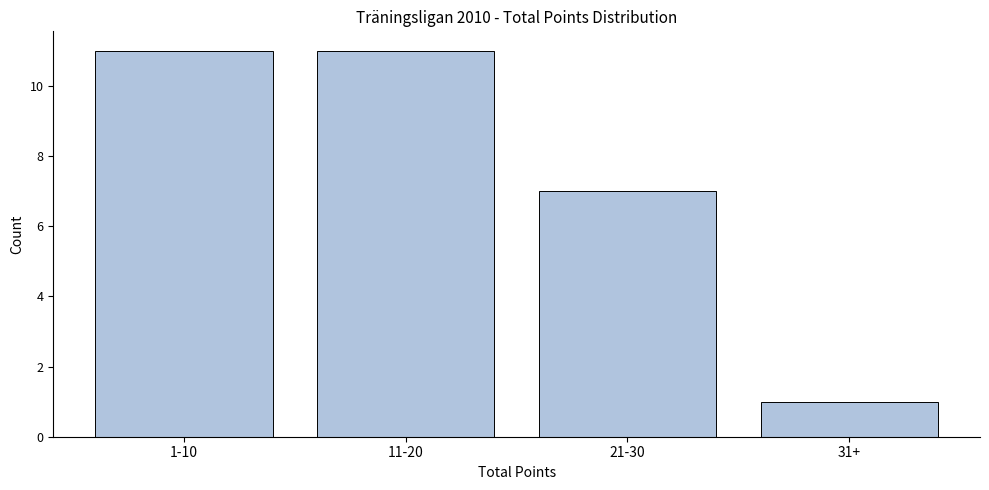

Reading left to right, list all the values displayed in this chart.

1-10=11	11-20=11	21-30=7	31+=1